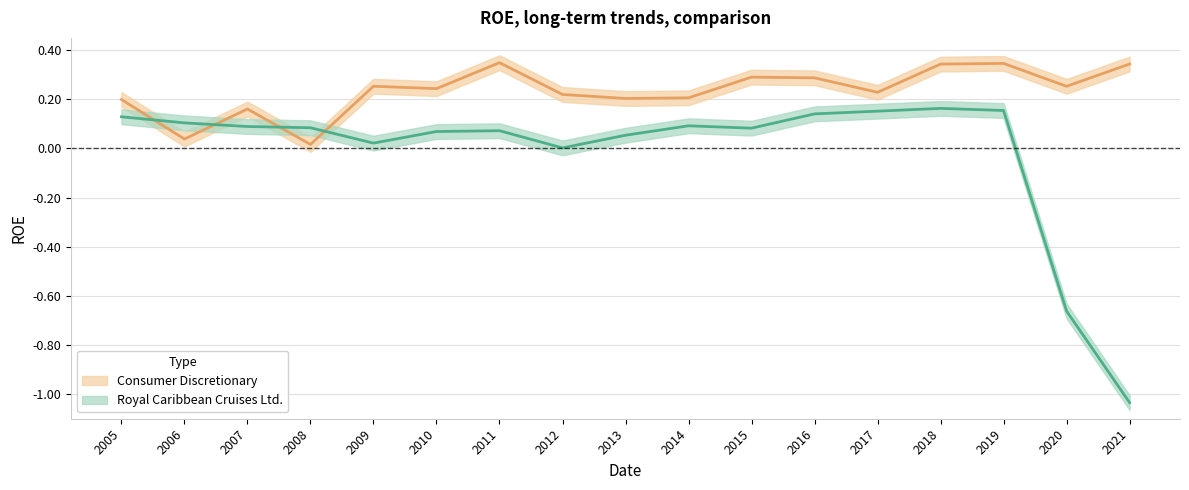

True or false: Consumer Discretionary has a value of 0.1 at 2016.

False